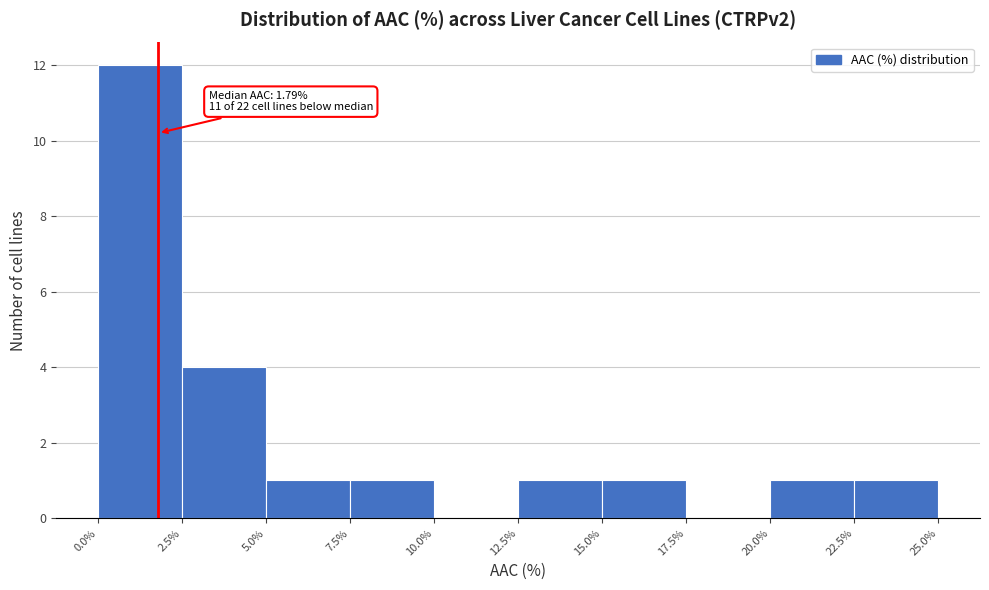

Which range on the x-axis has the tallest bar?

0.0% to 2.5%